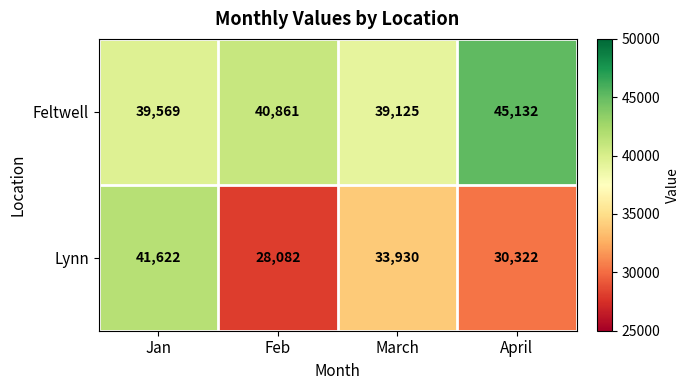

Reading left to right, transcribe all the data shown in this chart.

Feltwell: 39569	40861	39125	45132
Lynn: 41622	28082	33930	30322